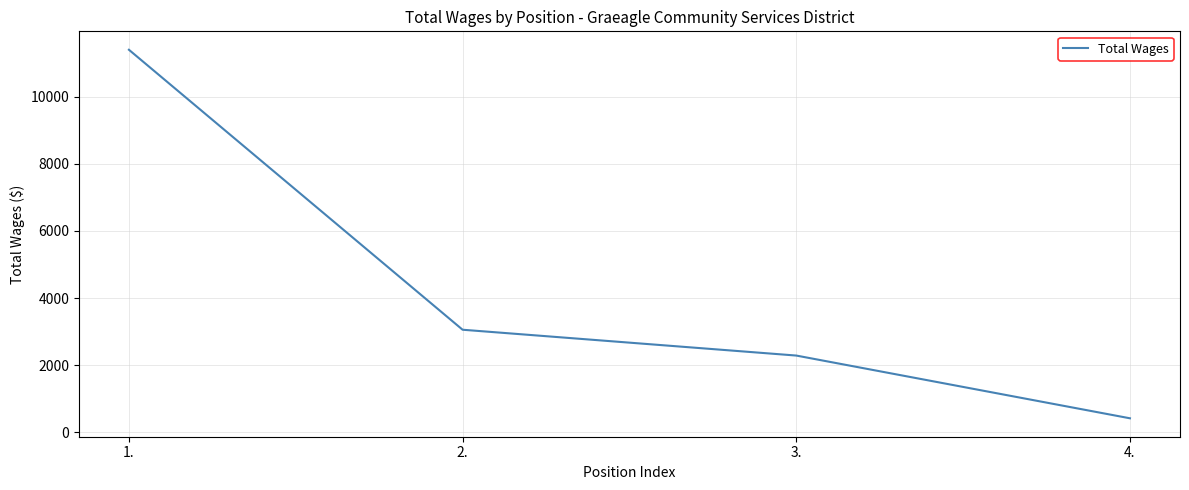

Reading left to right, extract all data points from this chart.

11393	3057	2288	420